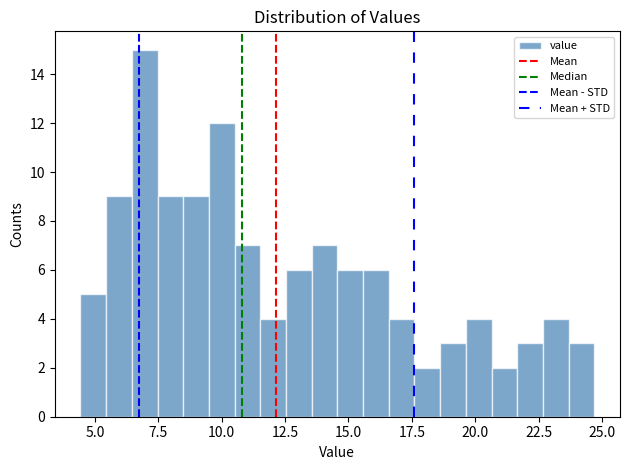

Around what value on the x-axis is the tallest bar? Give the approximate position of its centre, as read against the axis.

7.0